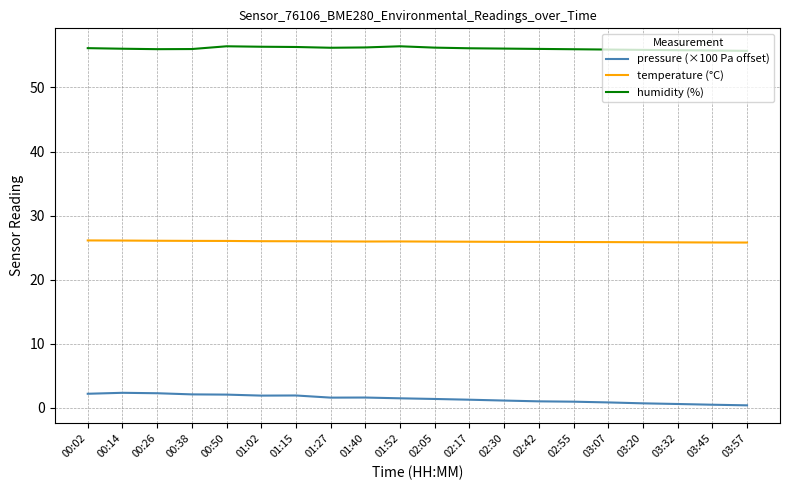

What is the highest value of the humidity (%) series?

56.4